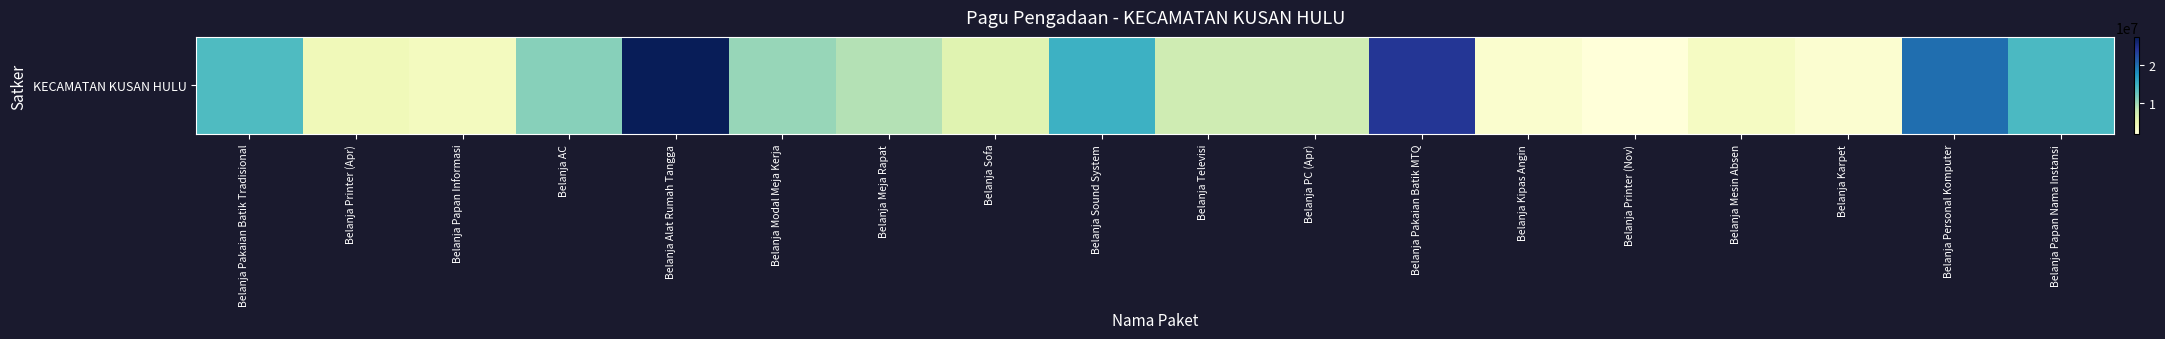

What is the change in value from Belanja Printer (Apr) to Belanja Mesin Absen?

-750000